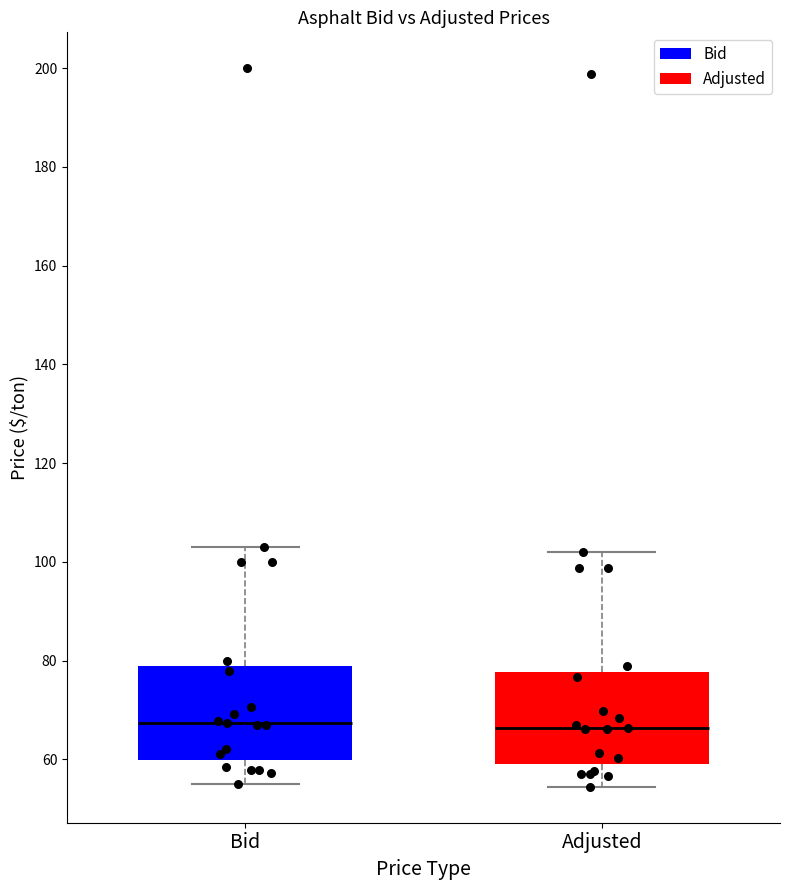

Reading left to right, read every box against the y-axis: the position of its median line, the range the box covers, and the ends of its whiskers. The values are not printed on the chart, so give them approximately, as read against the axis.

Bid: median 68, box 60 to 78, whiskers 56 to 104
Adjusted: median 66, box 60 to 78, whiskers 54 to 102